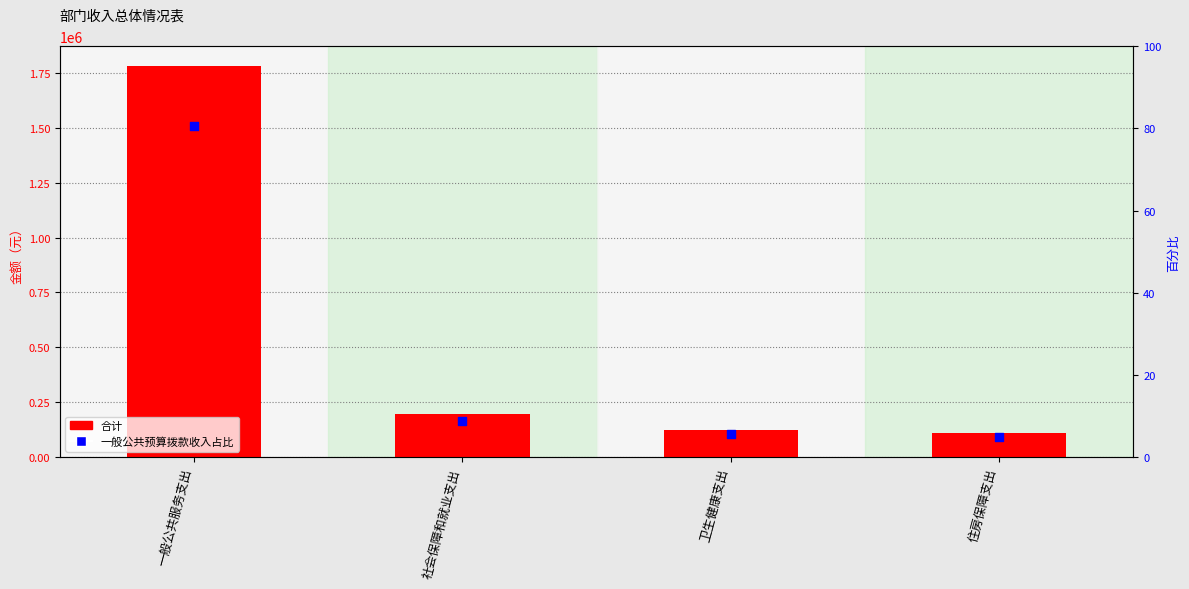

At how many categories does at least one series exceed 1776265?

1